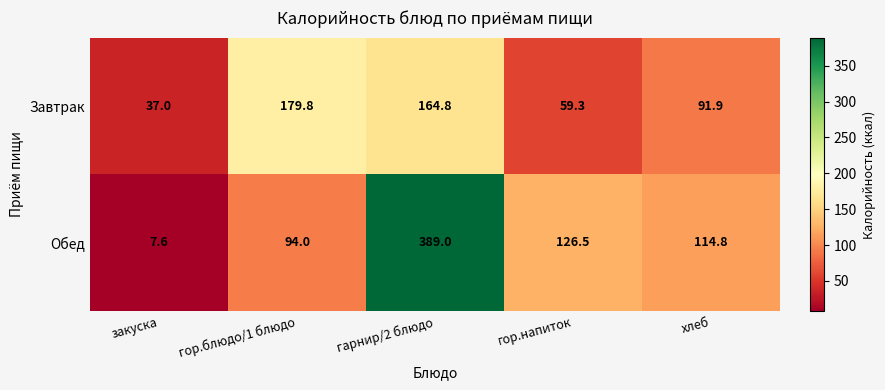

What is the sum of all Завтрак values?

532.8